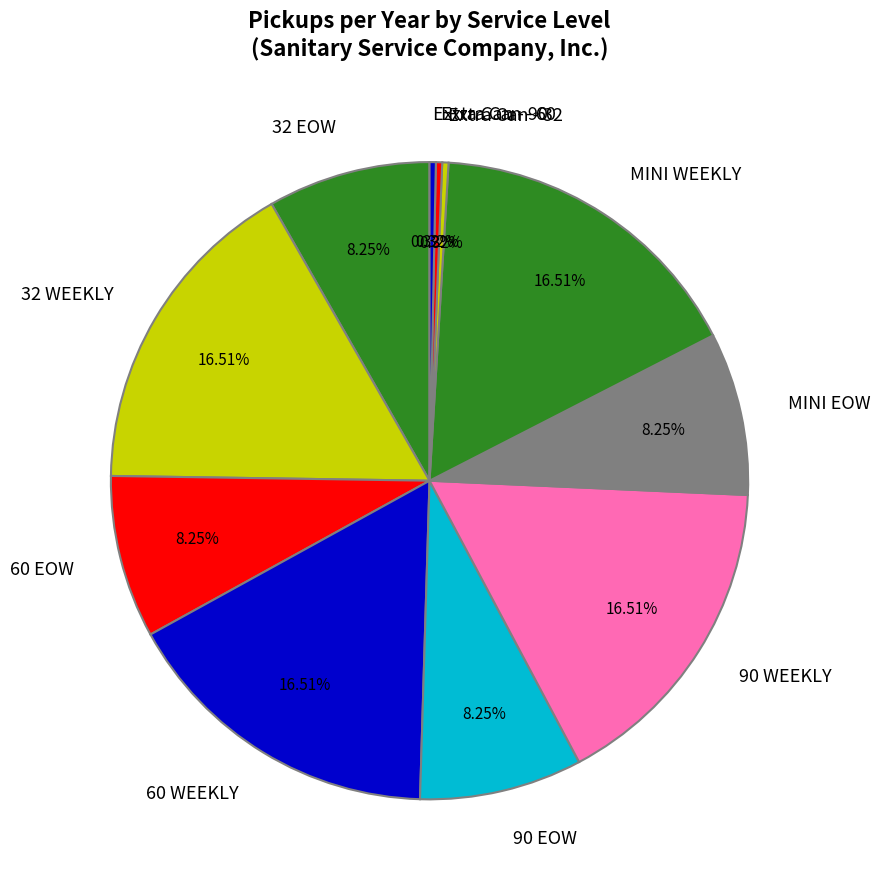

Which has a higher value, 32 WEEKLY or Extra Can - 90?

32 WEEKLY